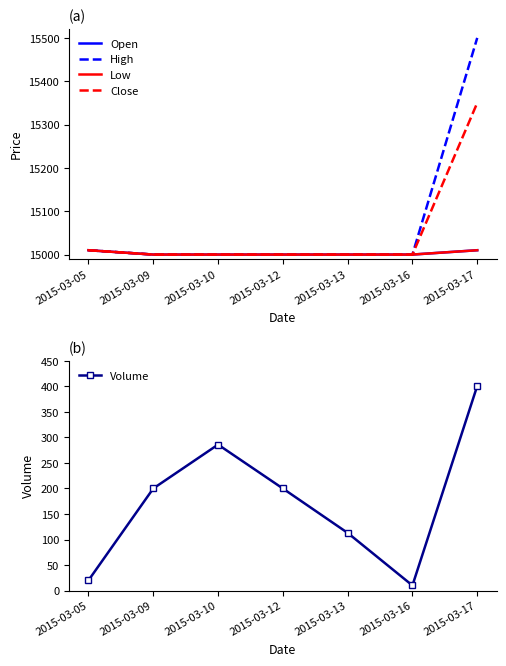

True or false: High has a value of 6092 at 2015-03-10.

False